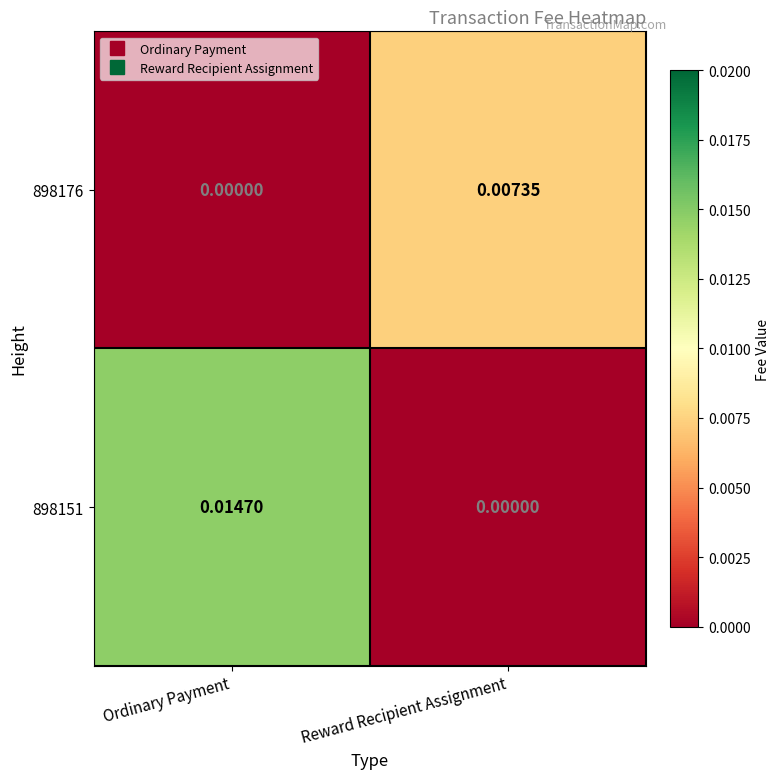

How many data points does each series have?

2